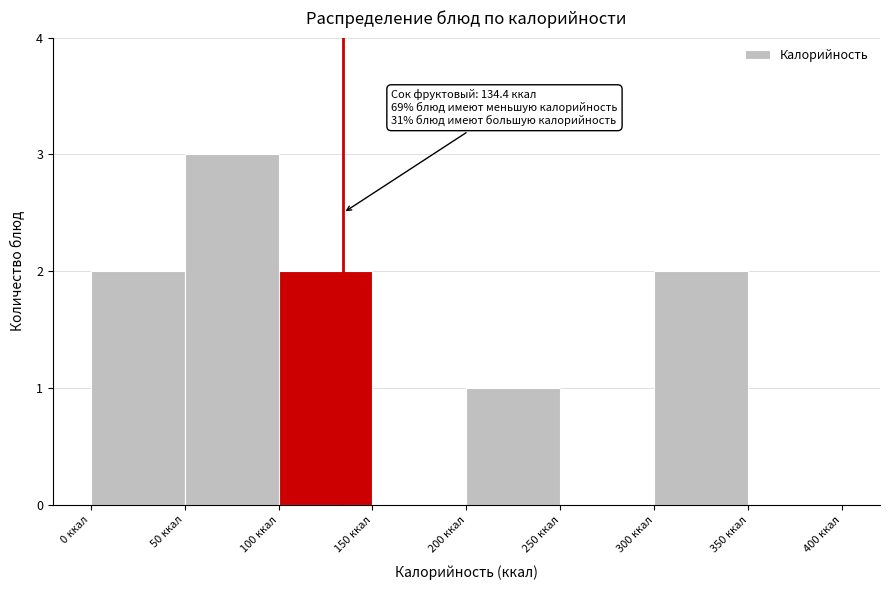

Over which range of the x-axis is the bar tallest?

50 to 100